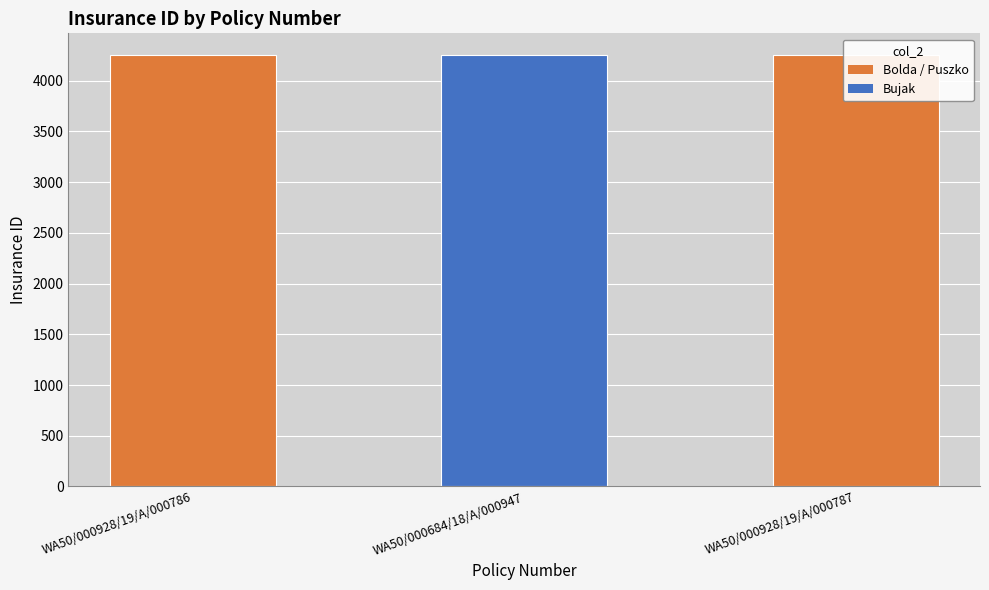

What is the change in value from WA50/000928/19/A/000786 to WA50/000928/19/A/000787?

+2